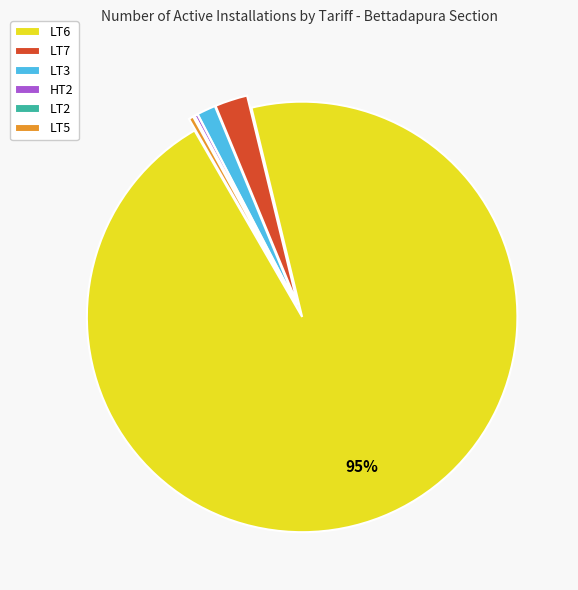

Is there any slice that represents more than half of the pie?

Yes